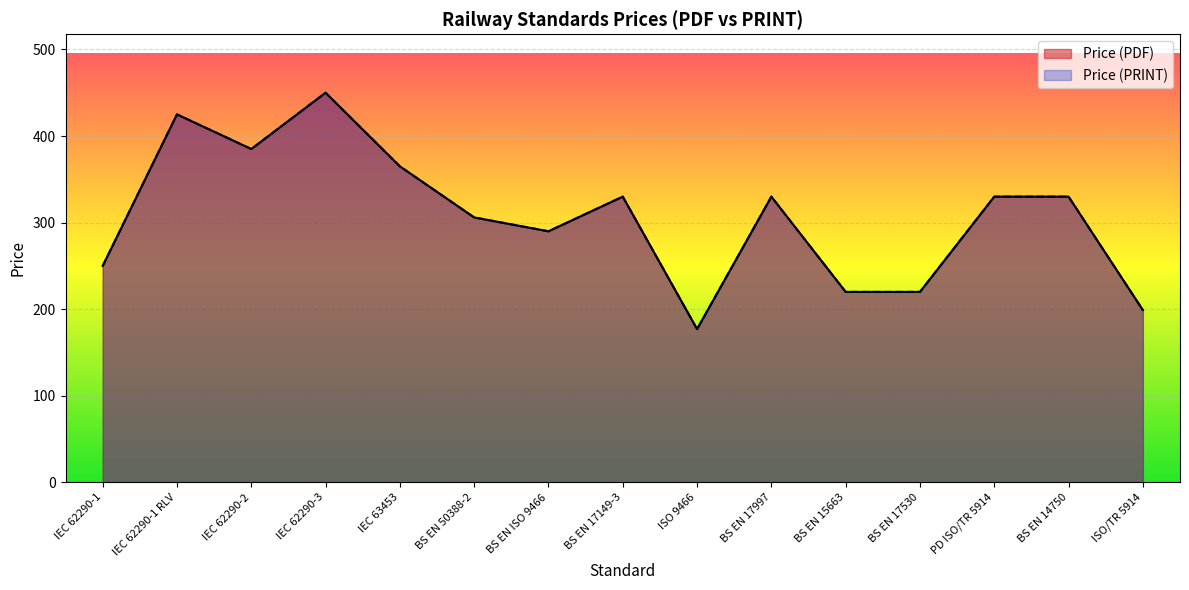

What is the minimum value for Price (PRINT)?

177